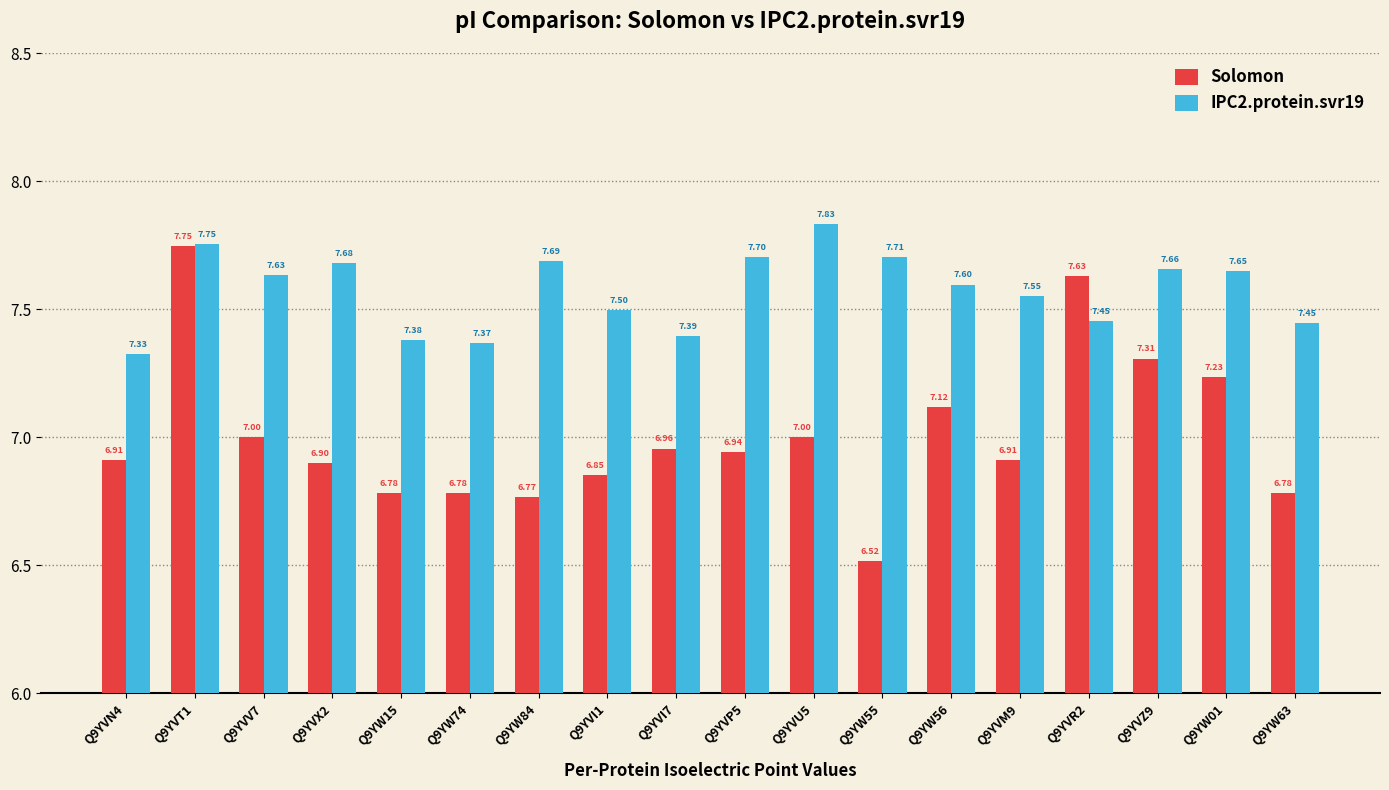

The Solomon series shows 4.4 at Q9YW56. True or false?

False